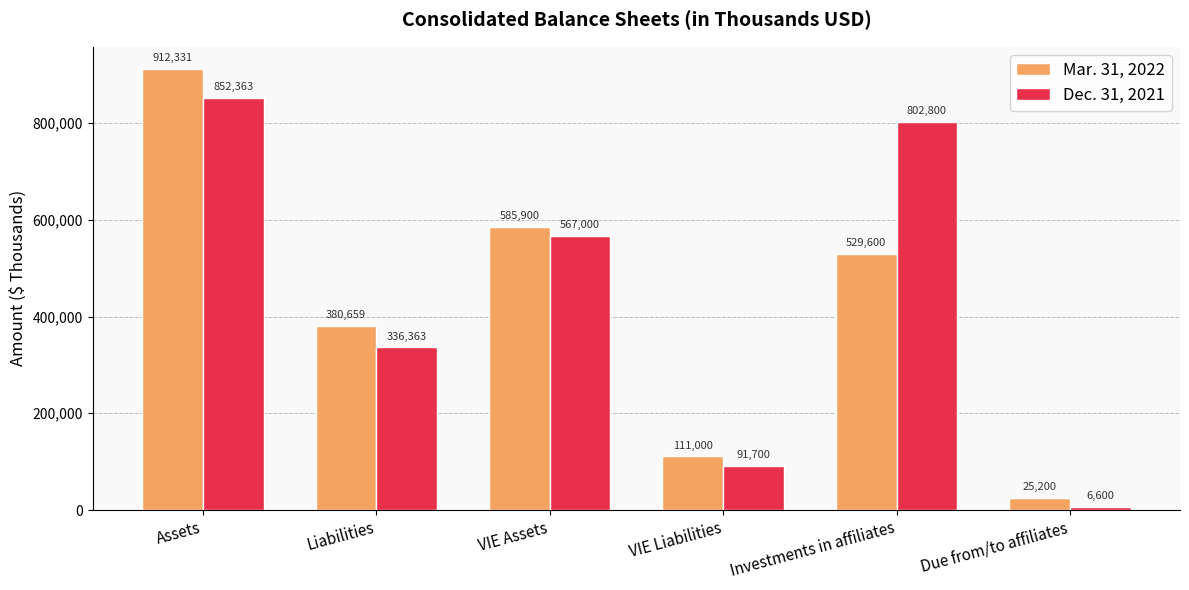

Rank the series by their maximum value, from lowest to highest.

Dec. 31, 2021, Mar. 31, 2022